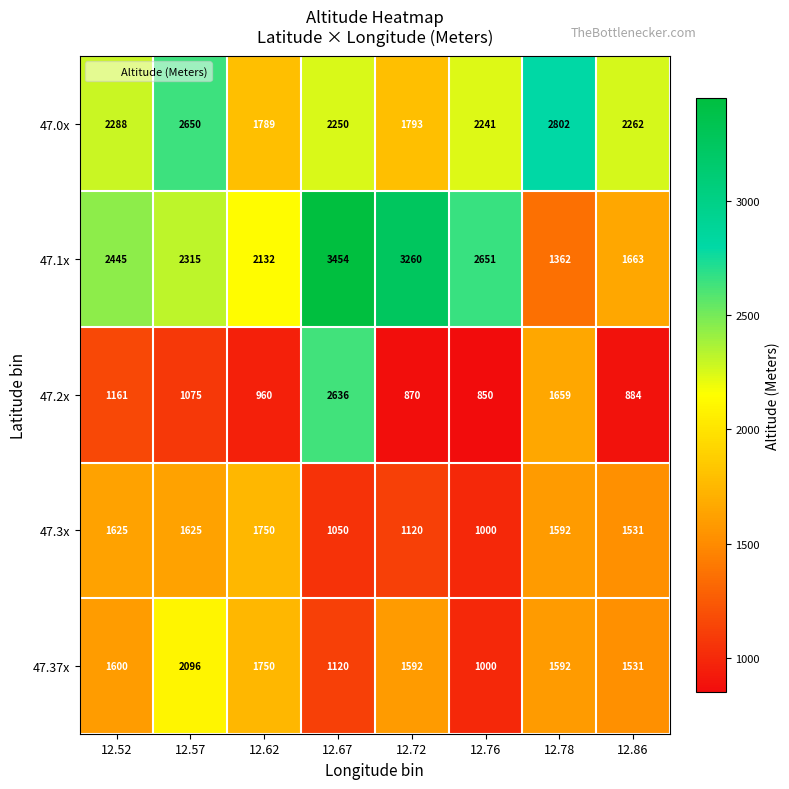

Is the value of 47.0x at 12.67 greater than the value of 47.3x at 12.78?

Yes